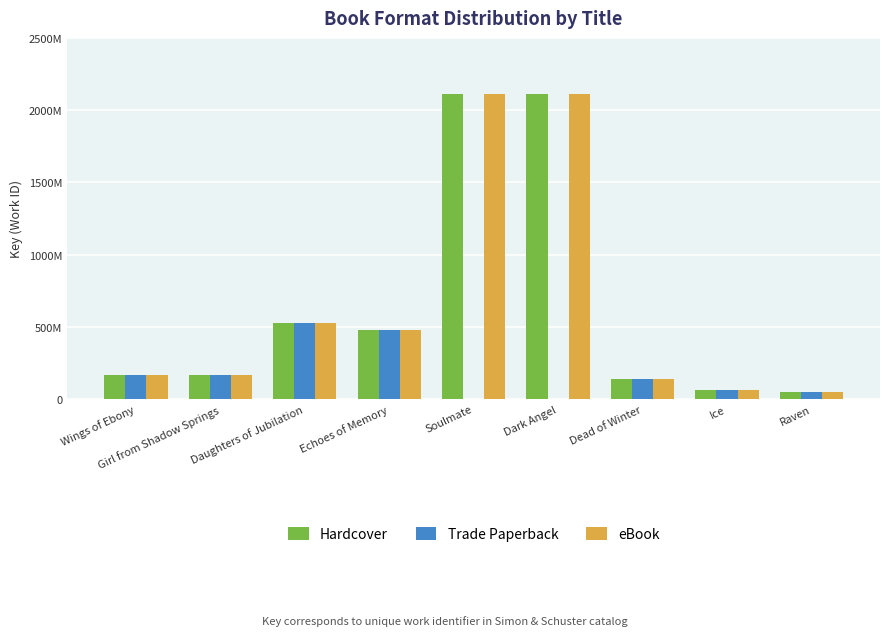

Reading right to left, extract all data points from this chart.

Hardcover: Raven=47997127	Ice=61645735	Dead of Winter=140103764	Dark Angel=2112972002	Soulmate=2112968441	Echoes of Memory=474886336	Daughters of Jubilation=527456471	Girl from Shadow Springs=167411026	Wings of Ebony=169210690
Trade Paperback: Raven=47997127	Ice=61645735	Dead of Winter=140103764	Dark Angel=0	Soulmate=0	Echoes of Memory=474886336	Daughters of Jubilation=527456471	Girl from Shadow Springs=167411026	Wings of Ebony=169210690
eBook: Raven=47997127	Ice=61645735	Dead of Winter=140103764	Dark Angel=2112972002	Soulmate=2112968441	Echoes of Memory=474886336	Daughters of Jubilation=527456471	Girl from Shadow Springs=167411026	Wings of Ebony=169210690